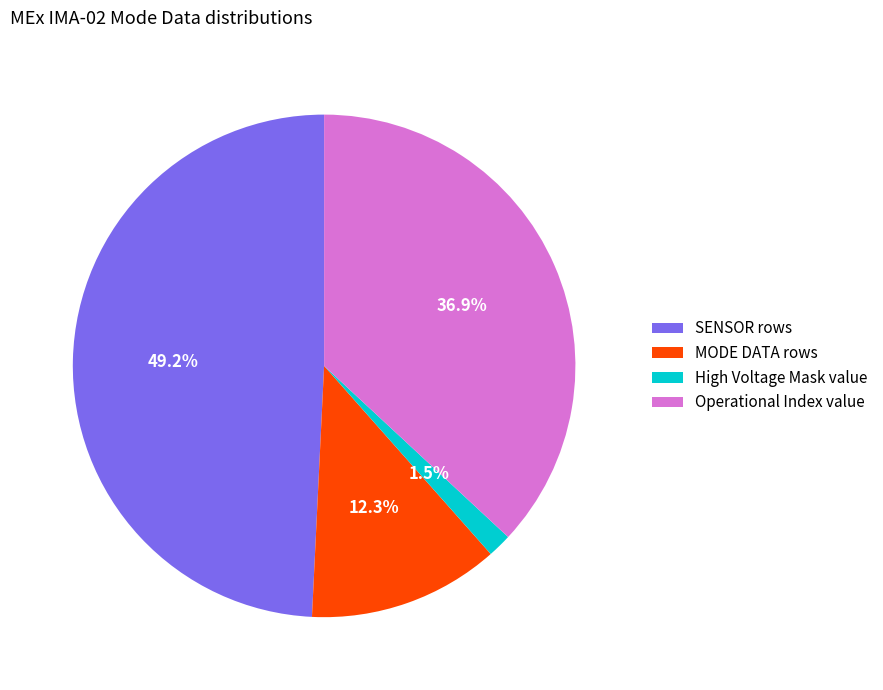

Approximately how many times larger is the value at SENSOR rows compared to Operational Index value?

1.3